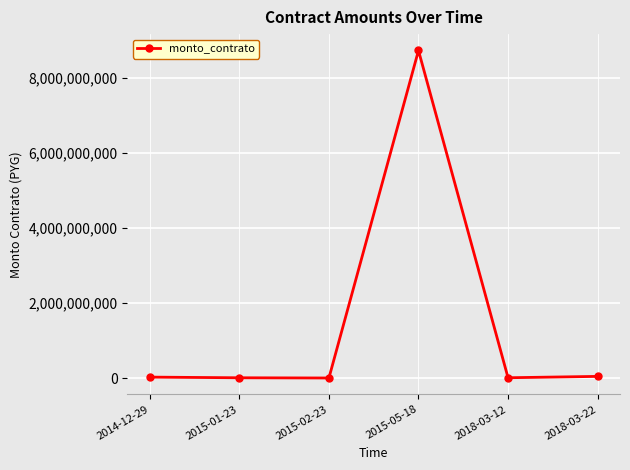

What is the sum of all values?

8832097427